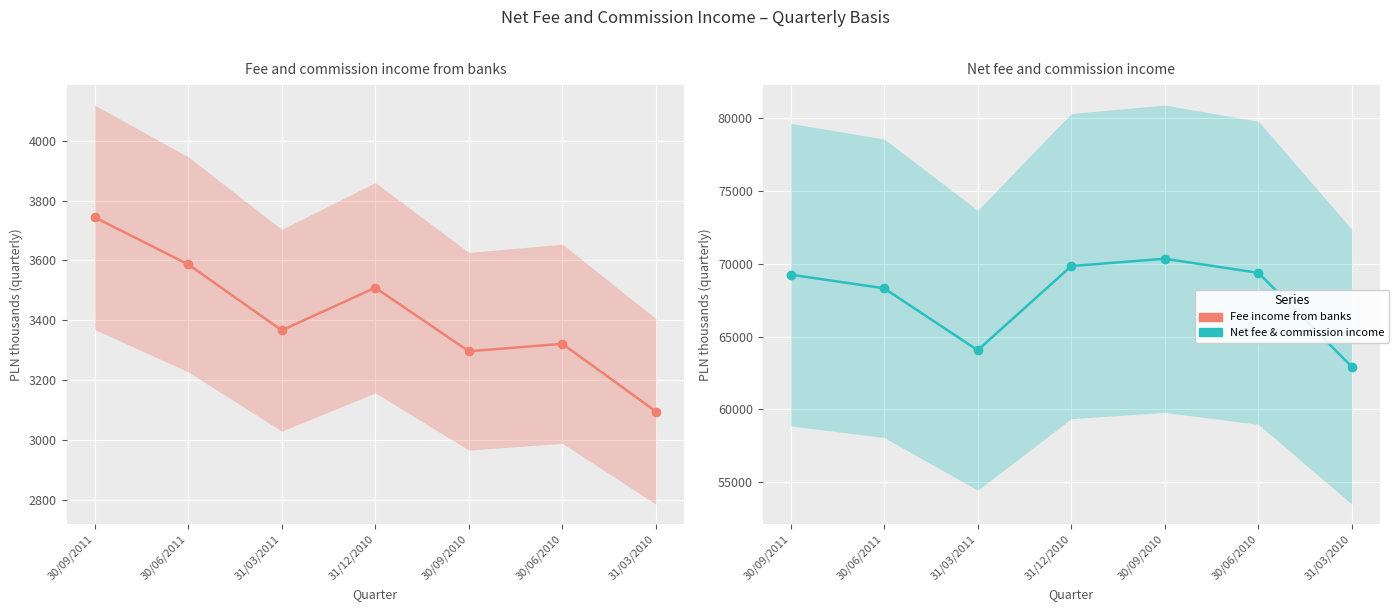

Reading left to right, extract all data points from this chart.

Fee and commission income from banks: 30/09/2011=3744	30/06/2011=3587	31/03/2011=3367	31/12/2010=3509	30/09/2010=3297	30/06/2010=3322	31/03/2010=3096
Net fee and commission income: 30/09/2011=69251	30/06/2011=68314	31/03/2011=64061	31/12/2010=69843	30/09/2010=70345	30/06/2010=69378	31/03/2010=62919